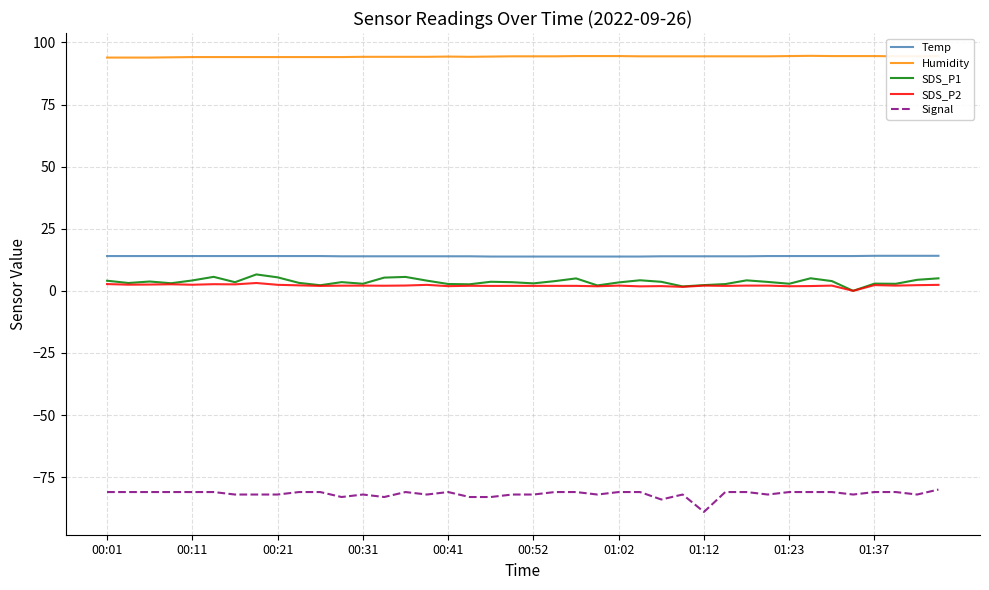

What is the maximum value for Signal?

-80.0